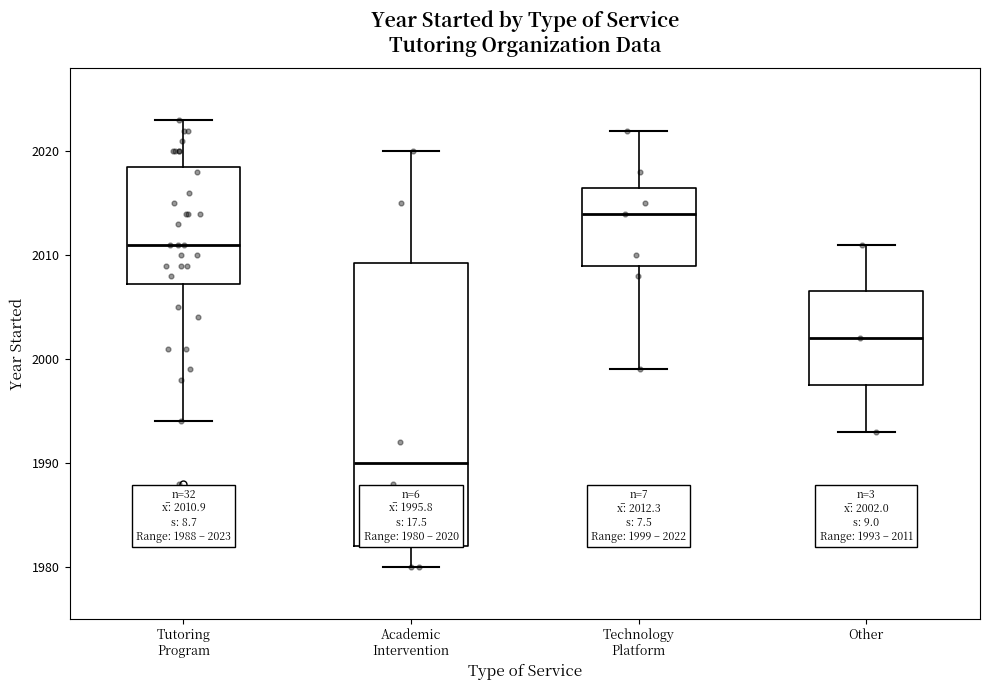

Comparing the boxes themselves (not the whiskers), which one is the tallest?

Academic Intervention